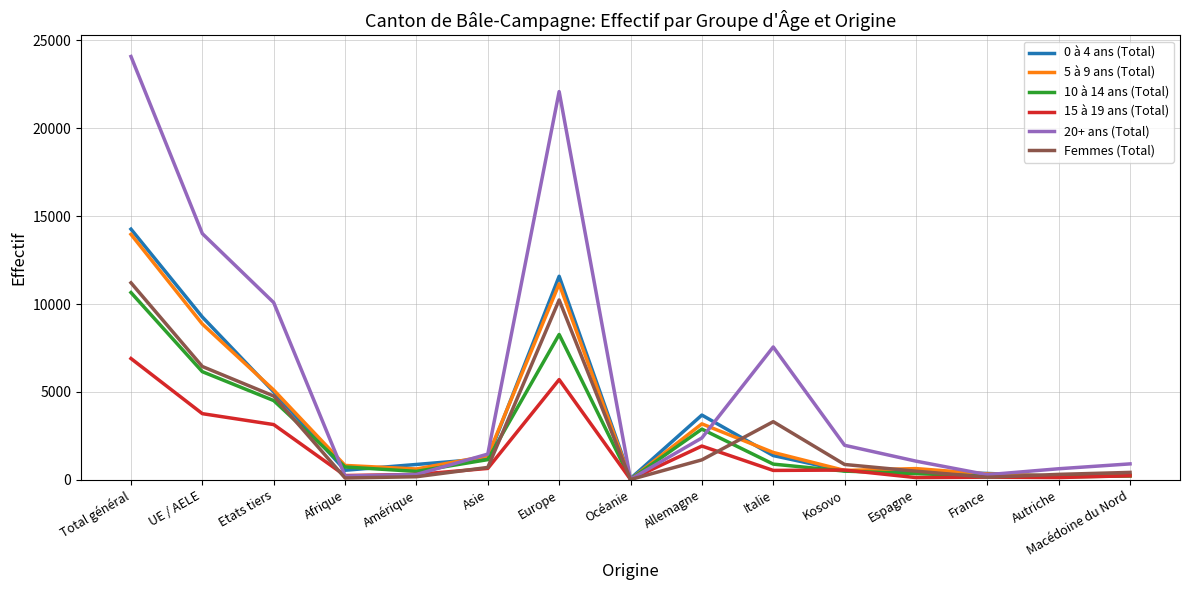

List the series in order of their peak value, lowest first.

15 à 19 ans (Total), 10 à 14 ans (Total), Femmes (Total), 5 à 9 ans (Total), 0 à 4 ans (Total), 20+ ans (Total)